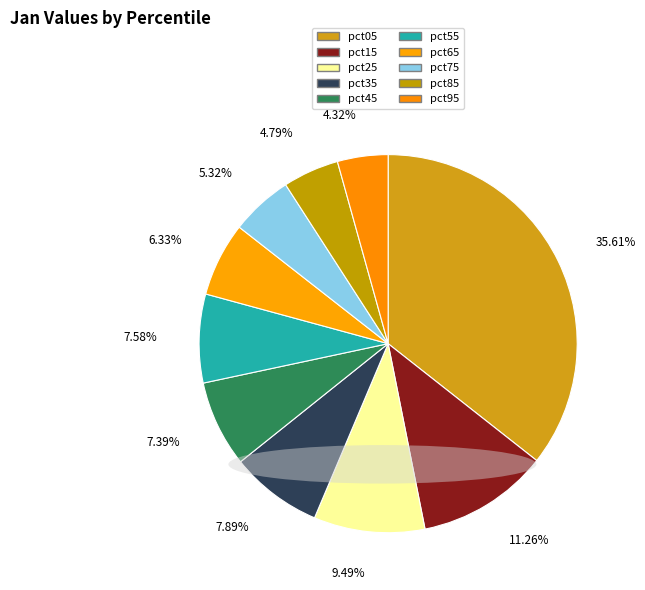

What percentage do pct45 and pct65 together represent?

13.7%